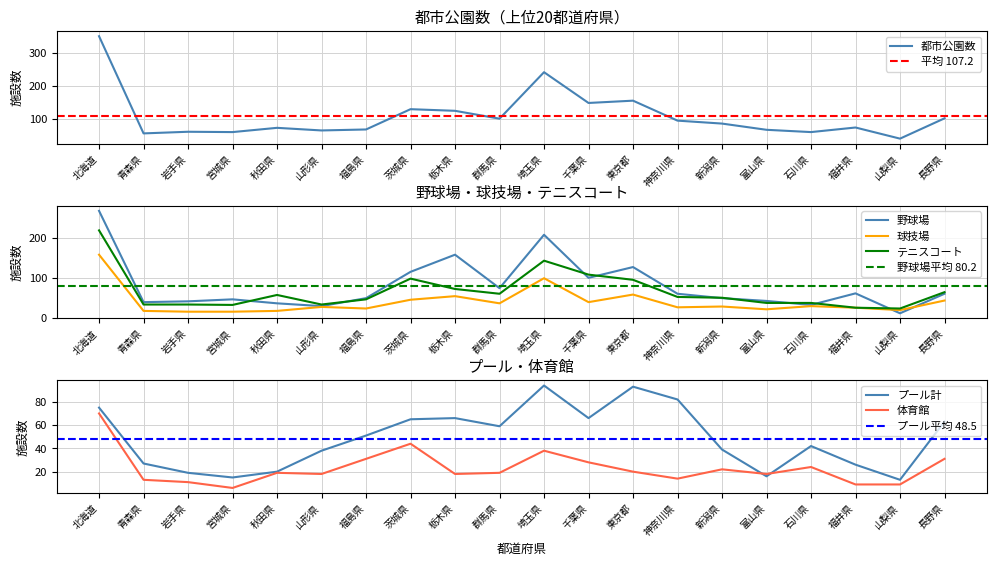

What is the difference between the highest and lowest values at 長野県?

70